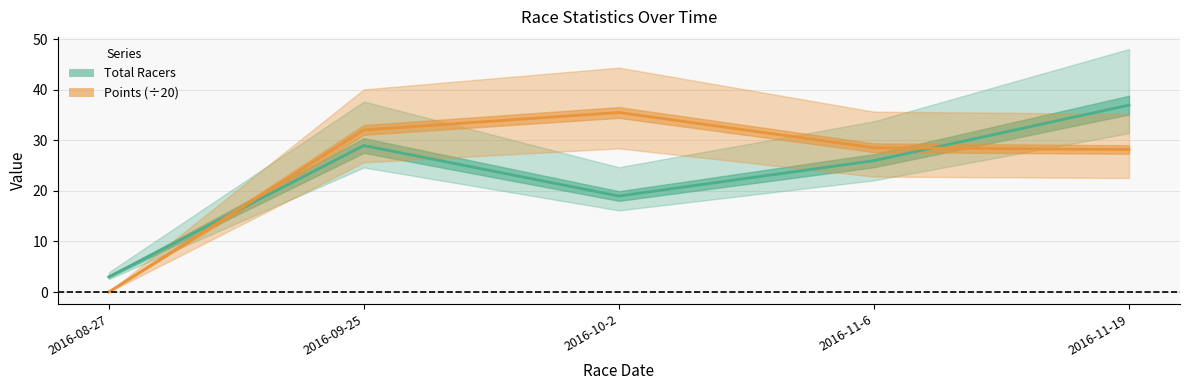

How many intersections are there between Points (÷20) and Total Racers?

2